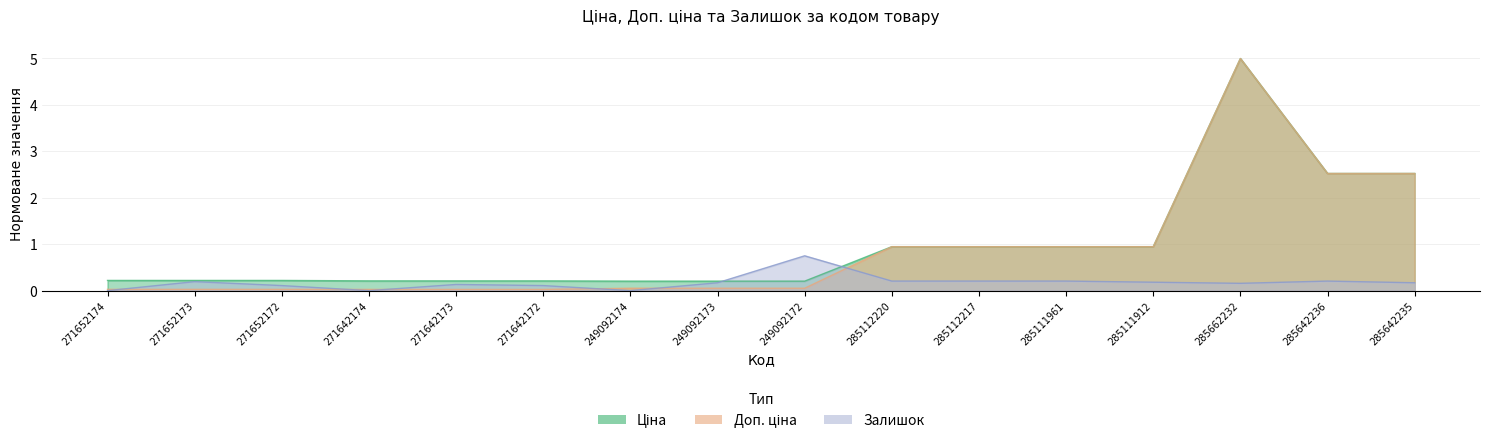

What is the total value across all series at 271642173?

0.4